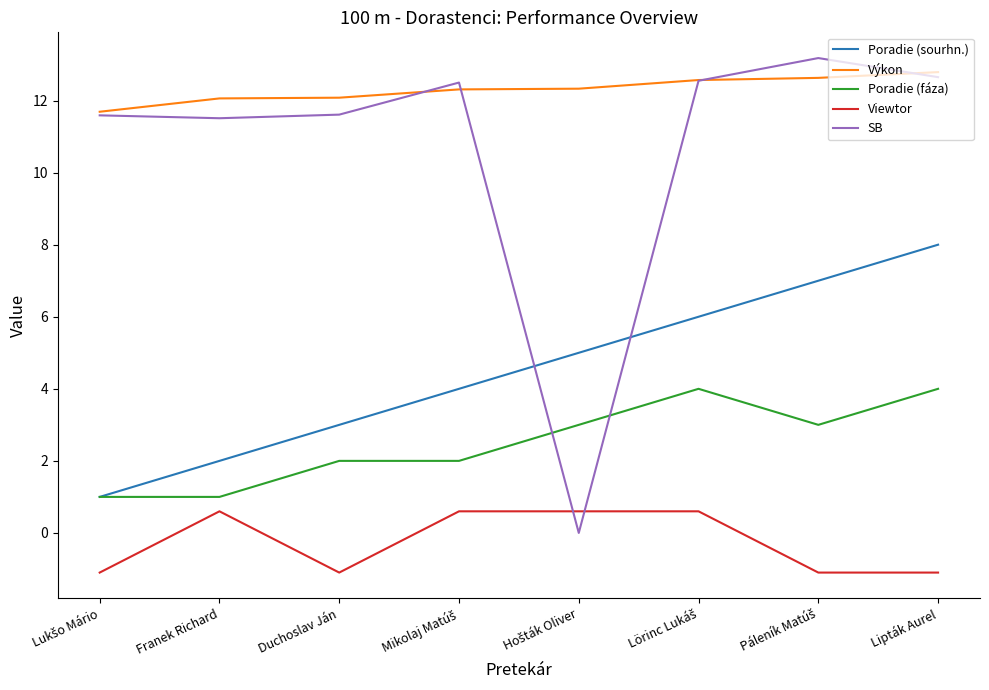

What position from the left is Duchoslav Ján?

3